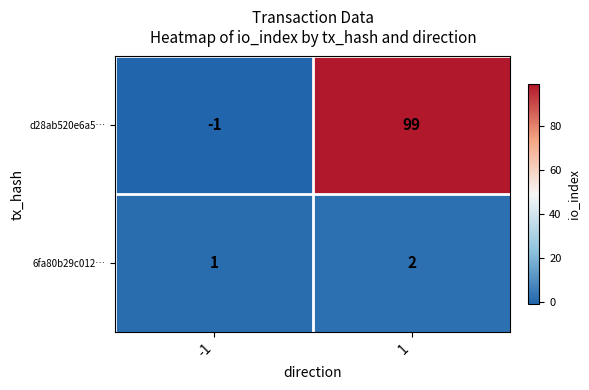

Which series has the largest range (max minus min)?

d28ab520e6a5…